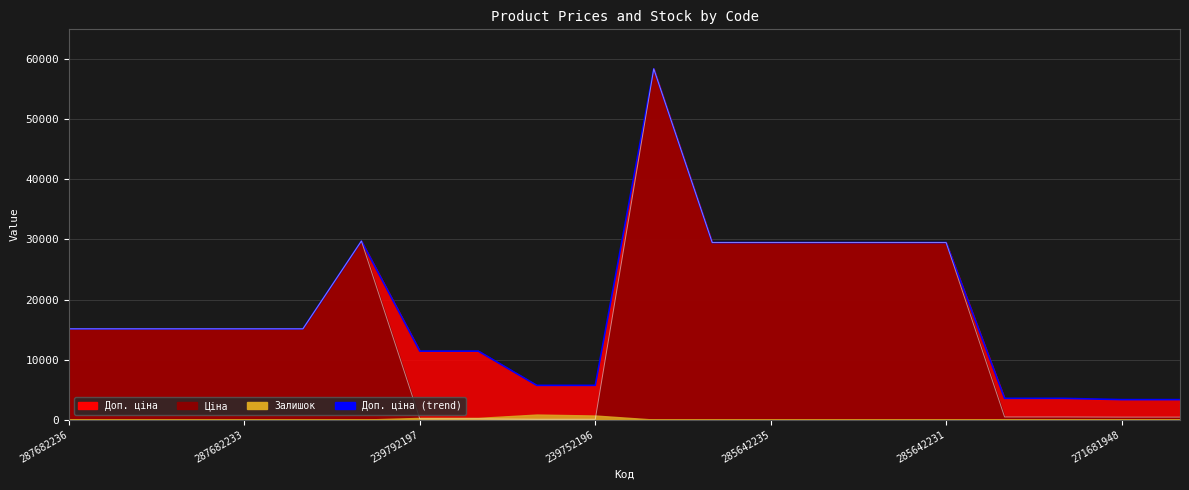

True or false: Ціна (line) and Доп. ціна (line) cross at least once.

False